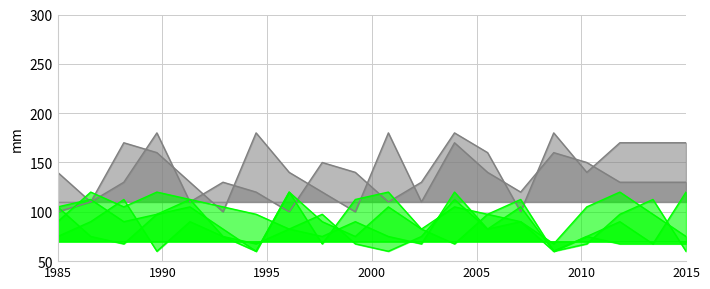

Does the chart display data point markers on the line(s)?

No